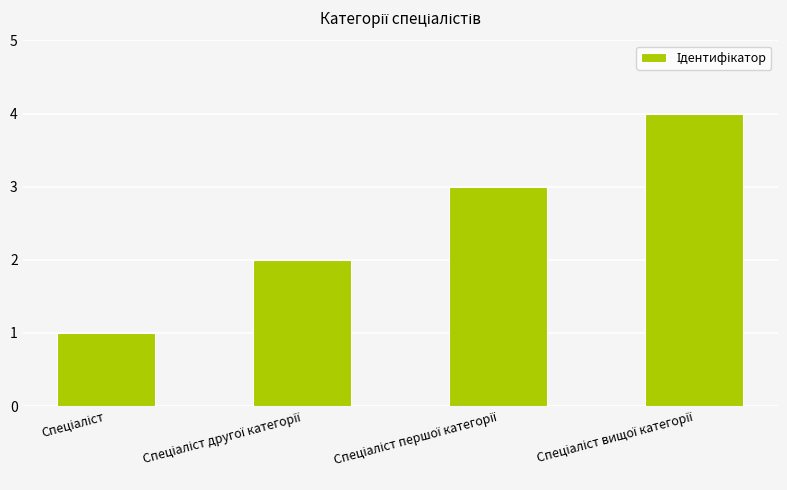

How many data points does each series have?

4